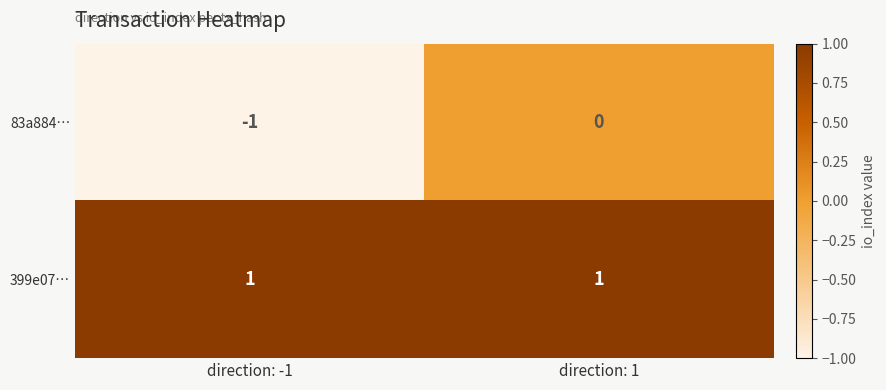

Which category has the highest value in the 83a884… series?

direction: 1